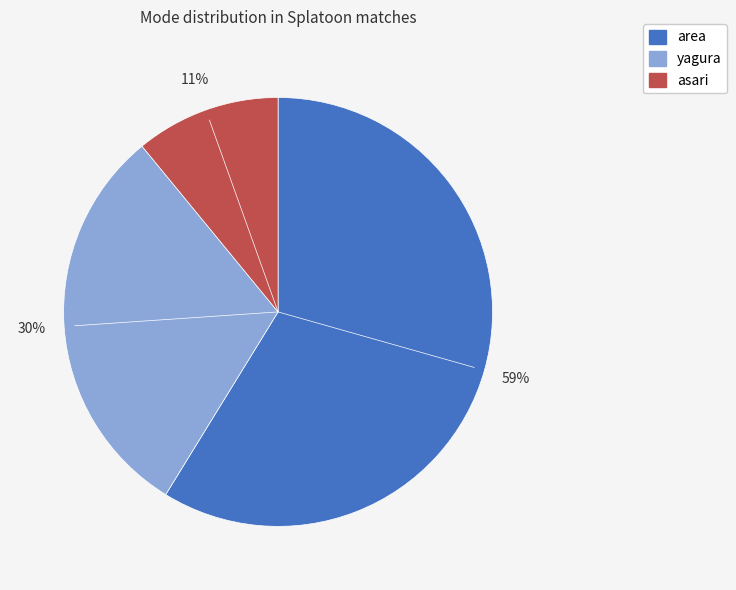

Does any single category account for the majority?

Yes